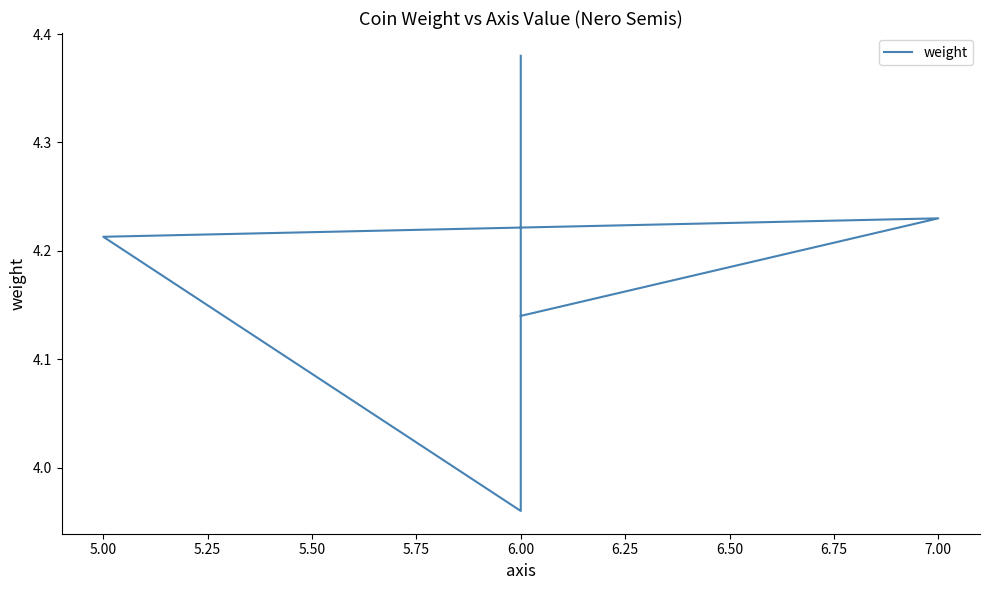

What is the ratio of the value at 5.00 to the value at 7.00?

1.0